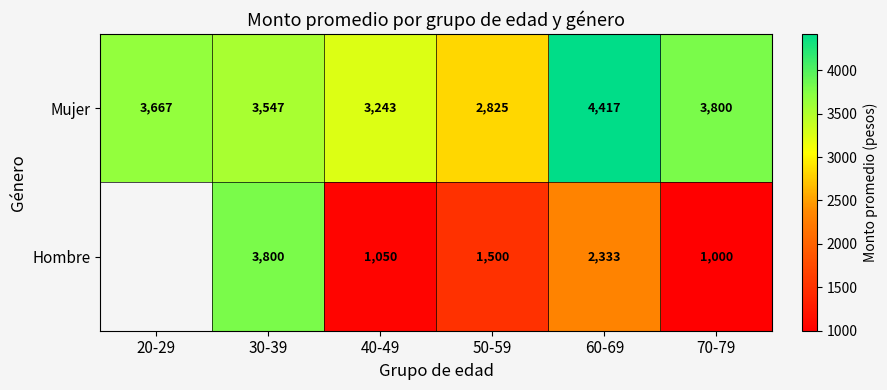

Is the value of Hombre at 70-79 greater than the value of Mujer at 40-49?

No